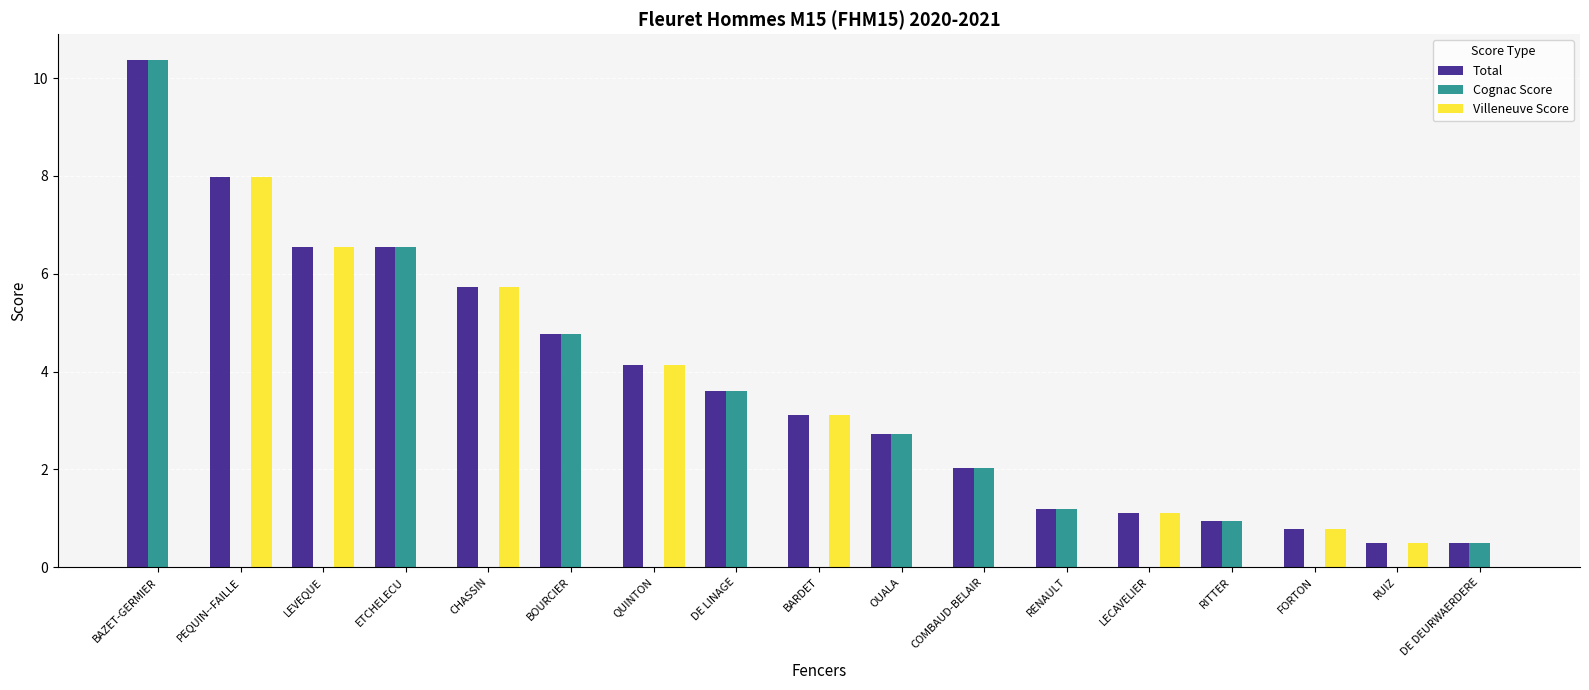

Is it true that Total equals 3.6 at DE LINAGE?

True